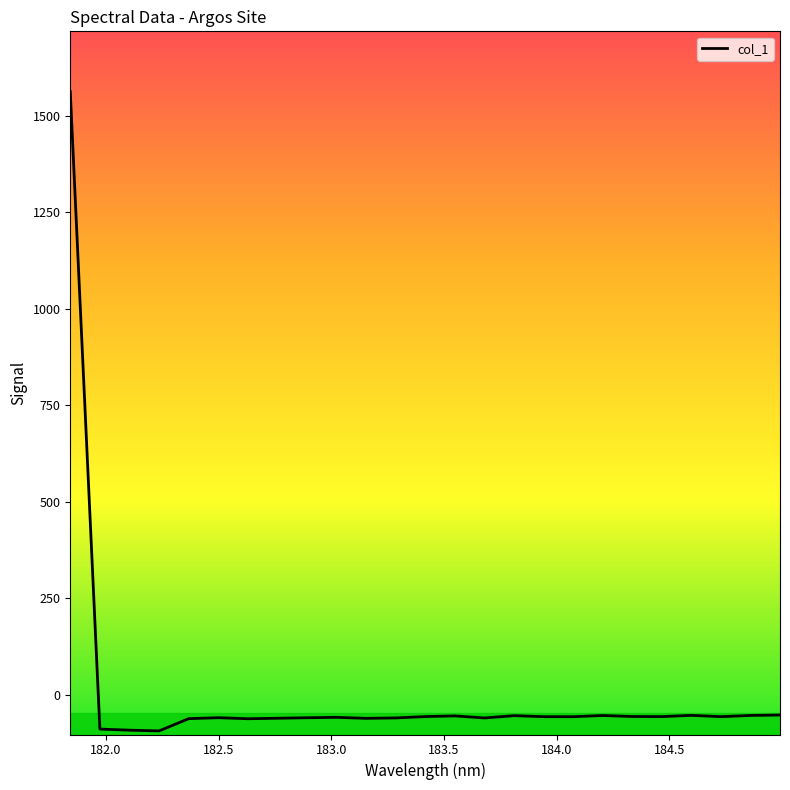

What is the difference between the maximum and minimum values?

1655.7